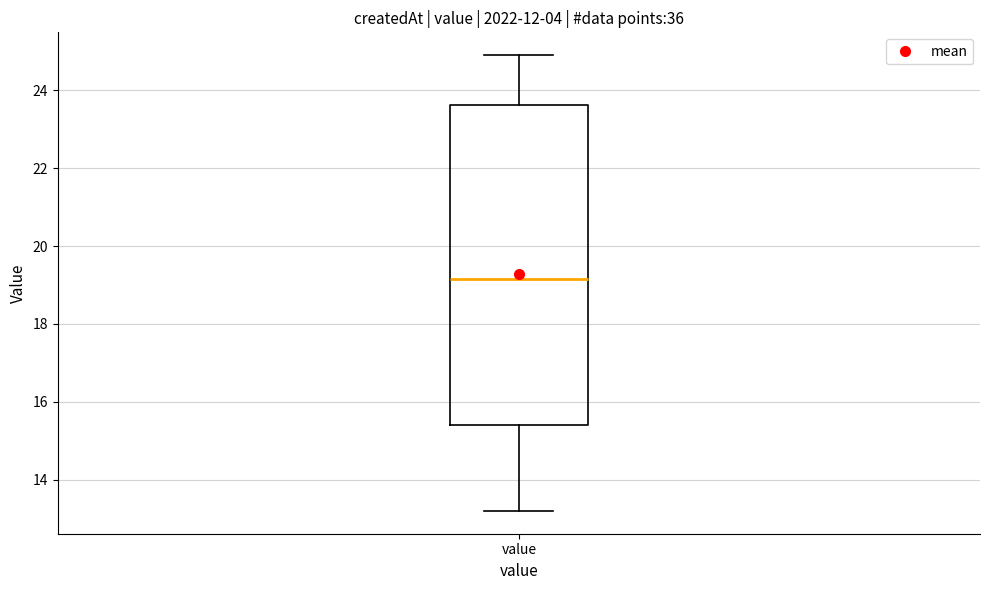

Transcribe this box plot: give where the median line is, the range the box spans, and where the two whiskers end, as read against the y-axis. The values are not printed on the chart, so give them approximately, as read against the axis.

median 19.2, box 15.4 to 23.6, whiskers 13.2 to 25.0